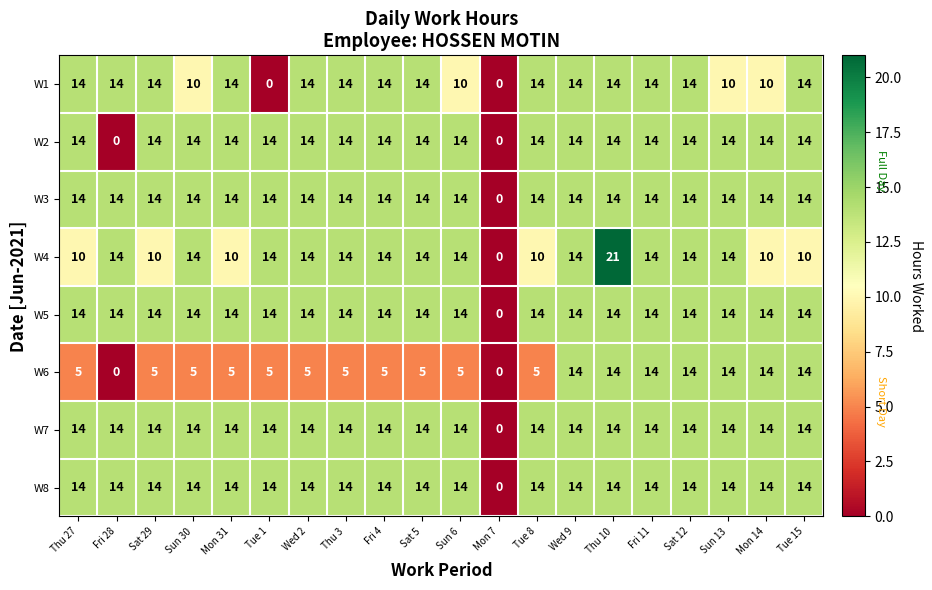

What is the difference between the maximum and minimum values in the W2 series?

14